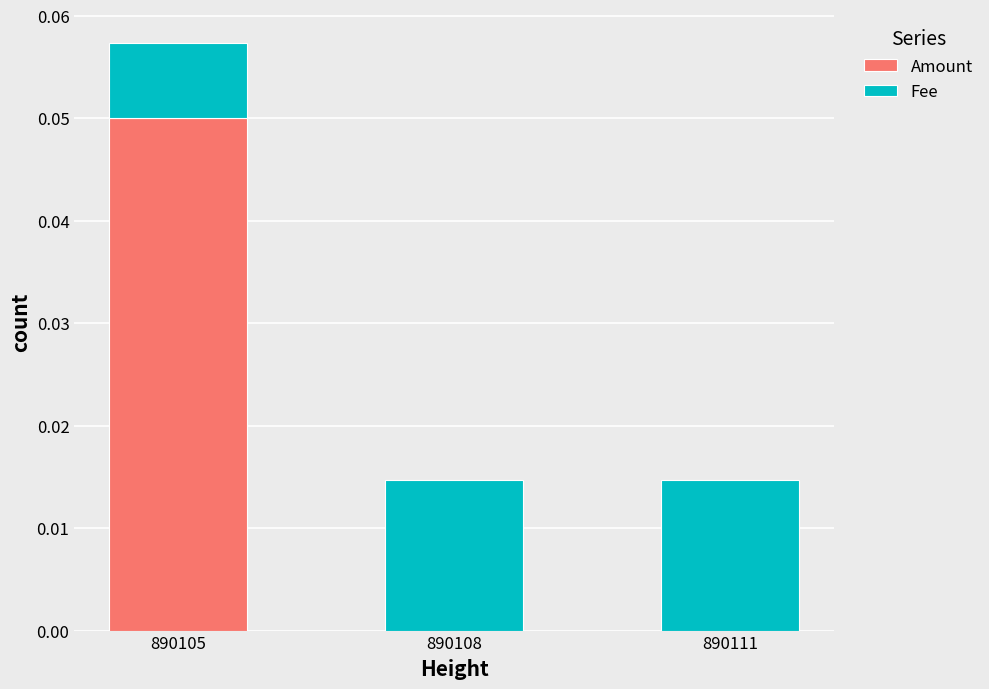

Count the number of categories in the chart.

3